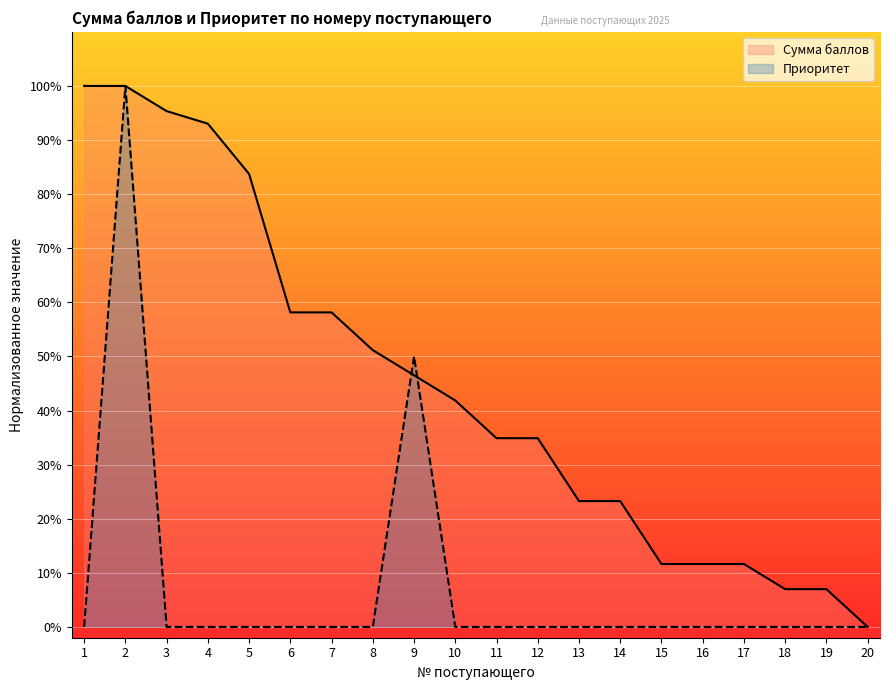

What is the difference between the Сумма баллов values at 1 and 20?

100.0